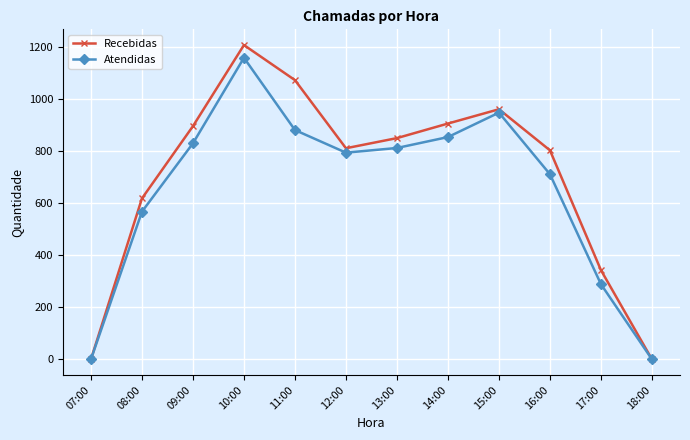

What is the maximum value shown in the chart?

1209